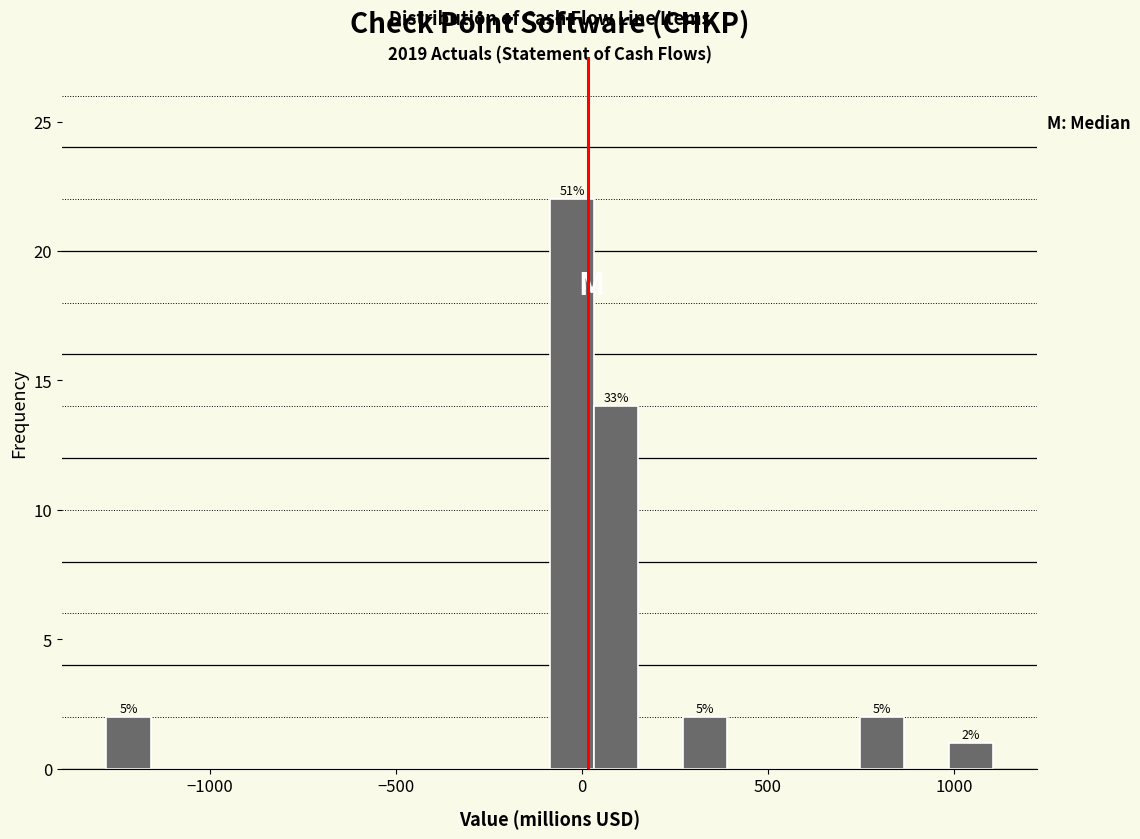

Read against the x-axis, roughly where is the centre of the tallest bar?

-50